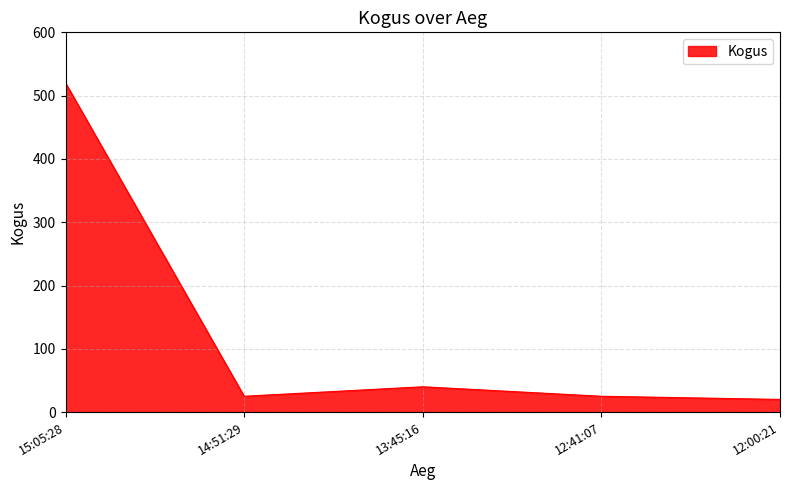

What is the difference between the maximum and second lowest values?

495